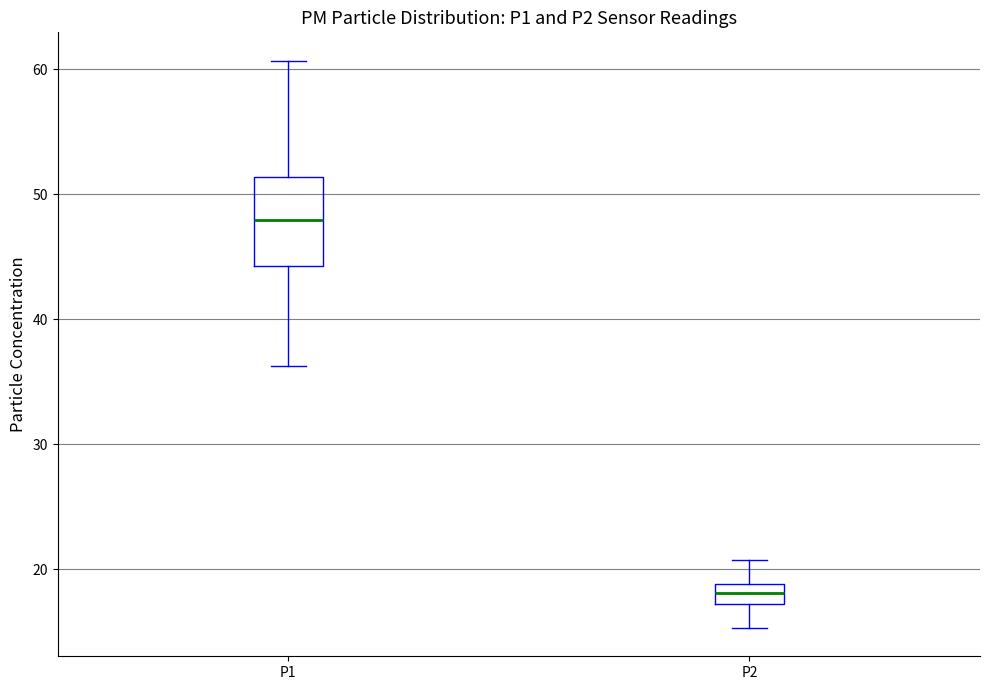

Where does the lower whisker of the box for P1 end on the y-axis? The values are not printed on the chart, so give them approximately, as read against the axis.

36